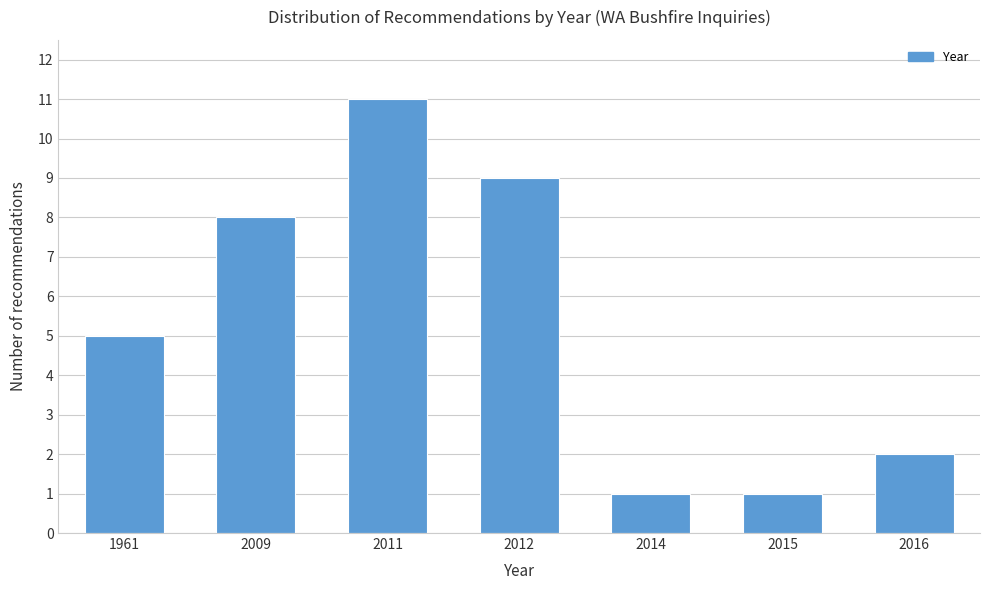

Reading left to right, list all the values displayed in this chart.

5	8	11	9	1	1	2